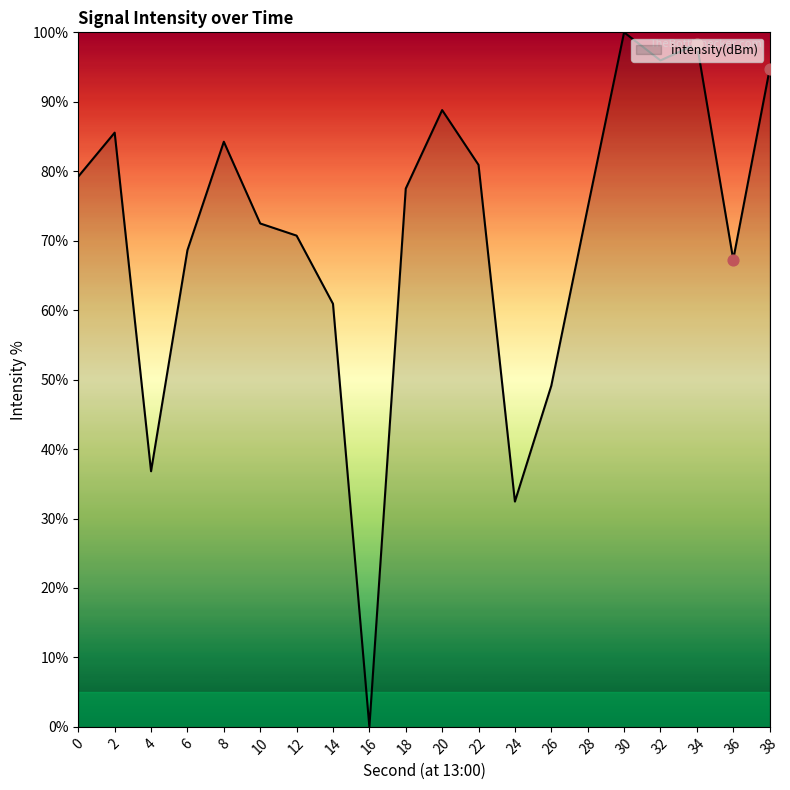

What is the change in value from 2 to 20?

+3.2